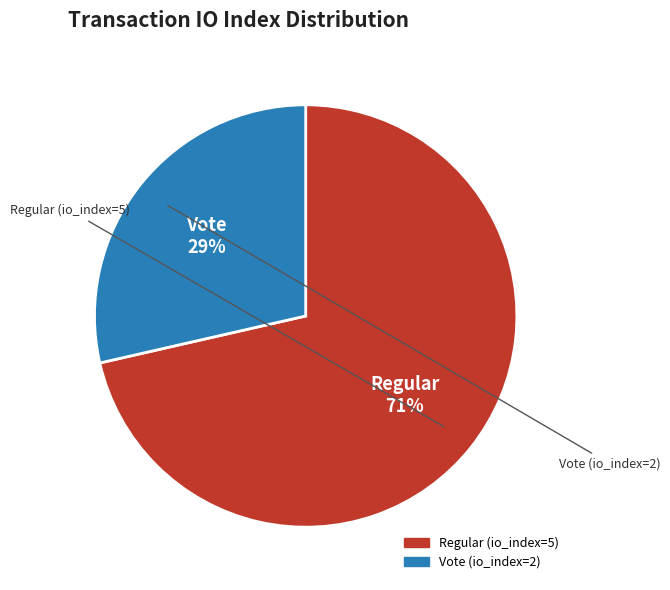

To the nearest percent, what is the average slice percentage?

50%